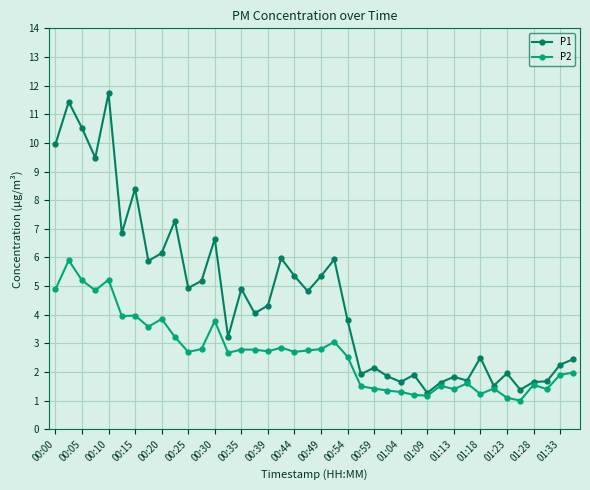

At how many categories does at least one series exceed 8?

6